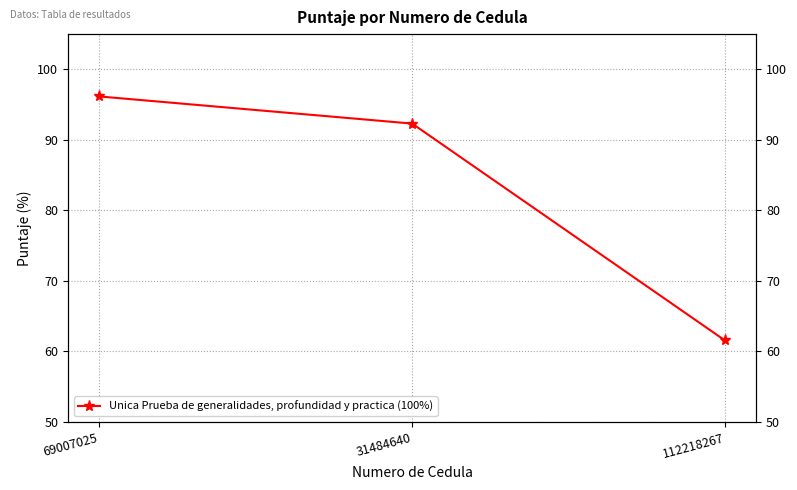

Approximately how many times larger is the value at 69007025 compared to 112218267?

1.6